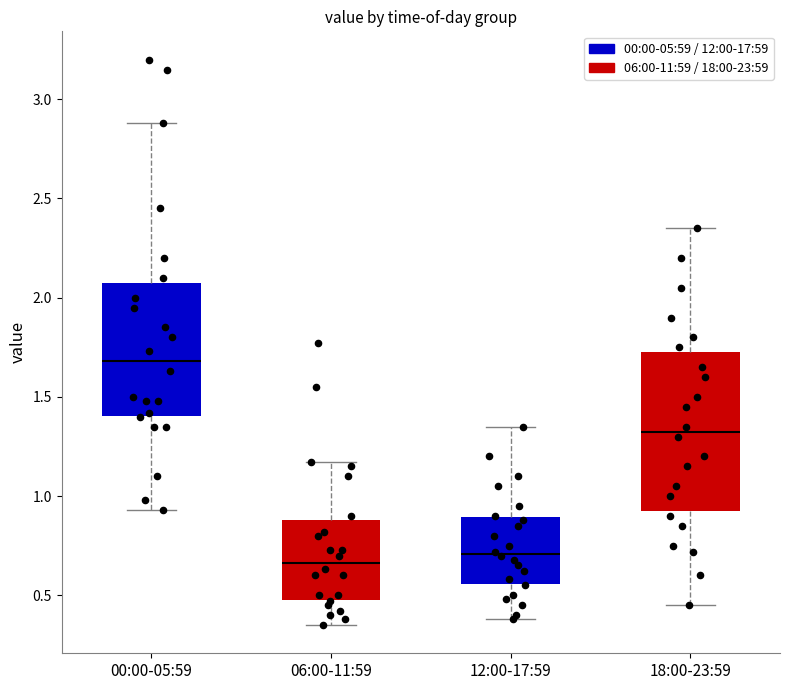

Comparing the boxes themselves (not the whiskers), which one is the tallest?

18:00-23:59